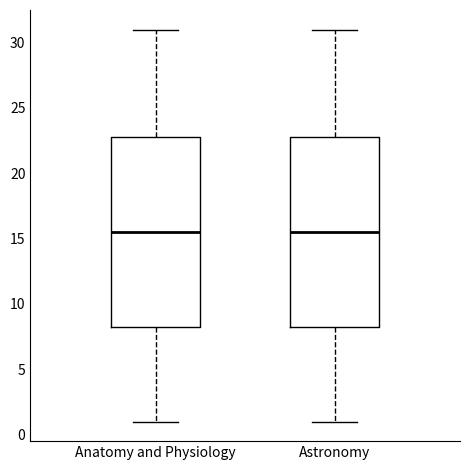

Reading left to right, transcribe this box plot: for each box, give where its median line is, the range the box spans, and where its two whiskers end, as read against the y-axis. The values are not printed on the chart, so give them approximately, as read against the axis.

Anatomy and Physiology: median 15.5, box 8.5 to 23.0, whiskers 1.0 to 31.0
Astronomy: median 15.5, box 8.5 to 23.0, whiskers 1.0 to 31.0